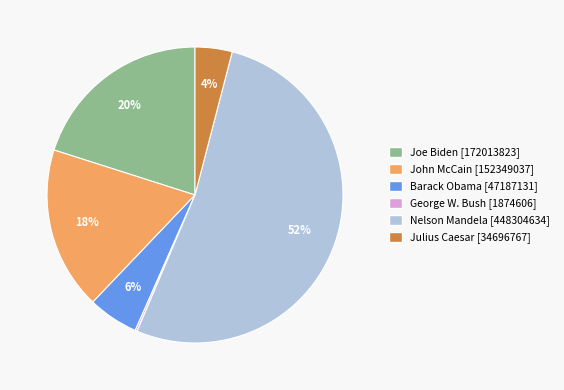

To the nearest percent, what is the combined percentage of Nelson Mandela and Julius Caesar?

56%